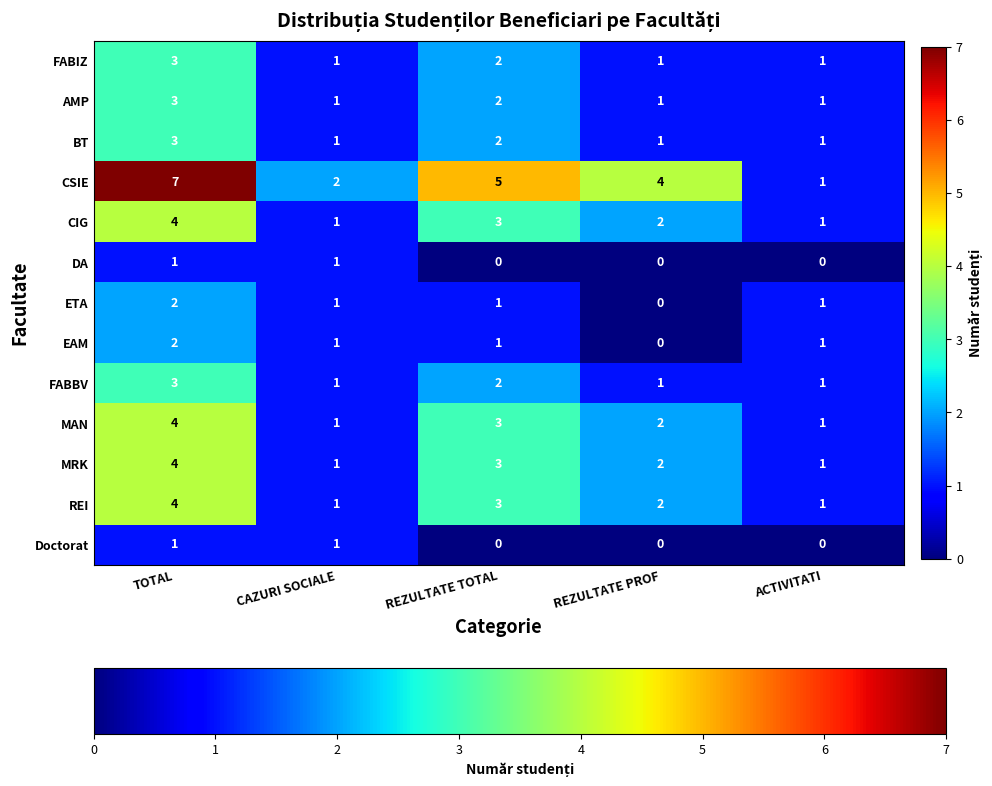

At which label does CIG first exceed 2?

TOTAL